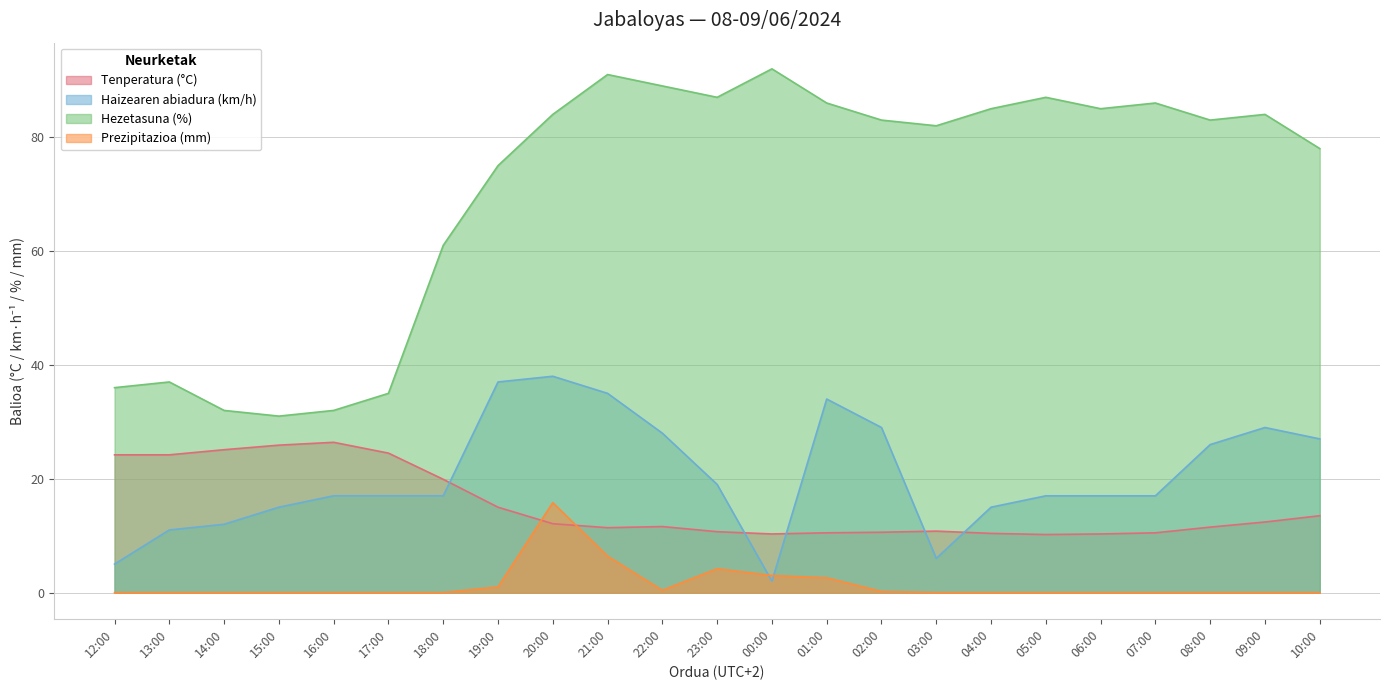

Which series has the largest total across all categories?

Hezetasuna (%)